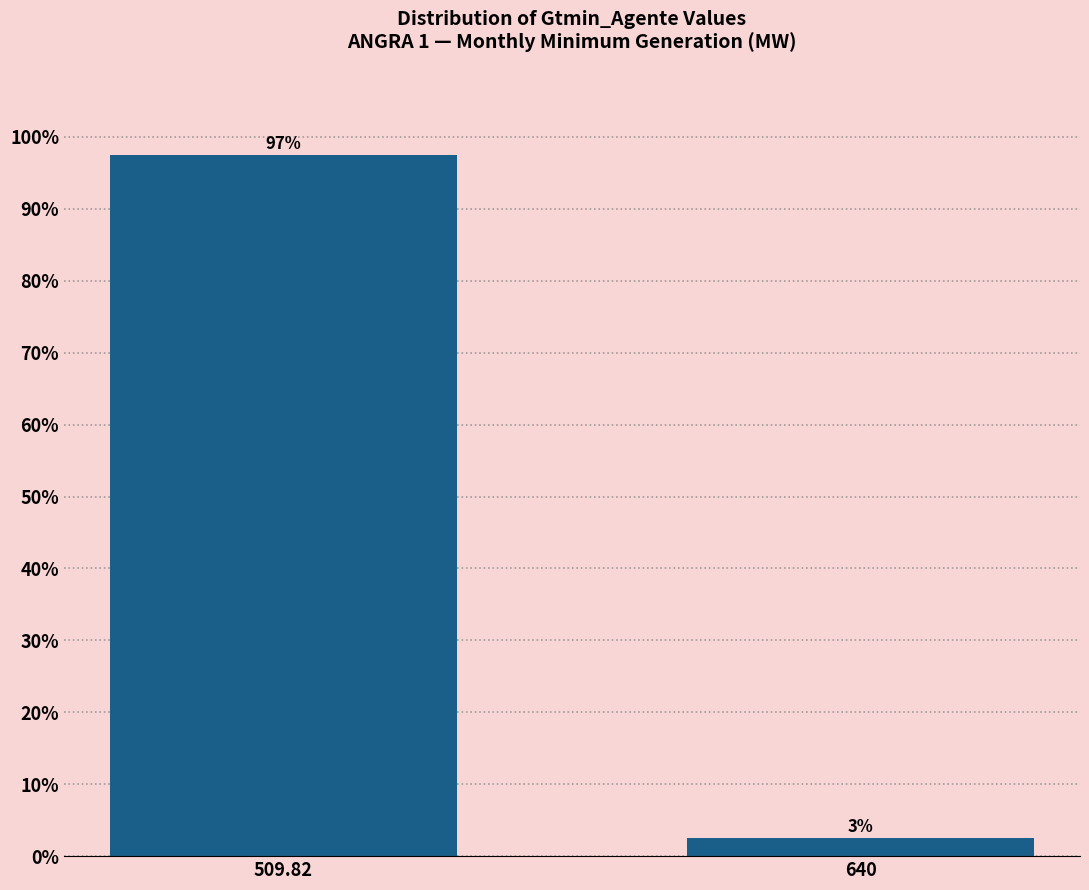

Which label corresponds to the smallest value in the chart?

640